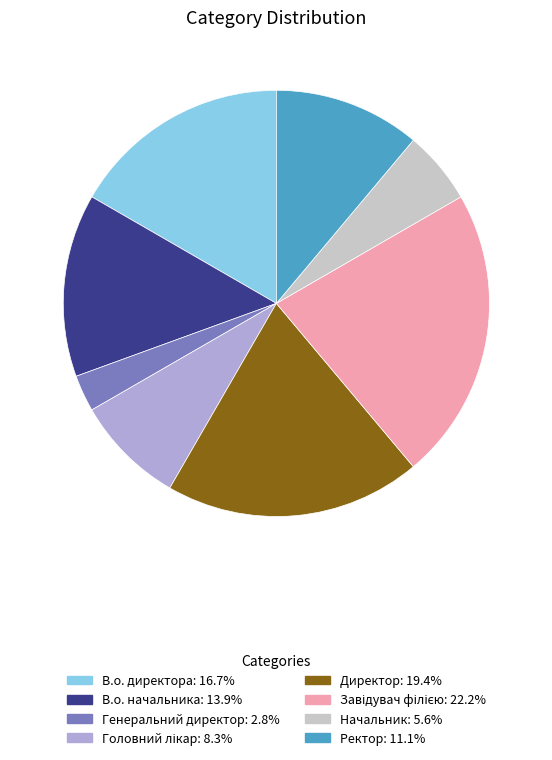

Does Генеральний директор account for over 50% of the chart?

No